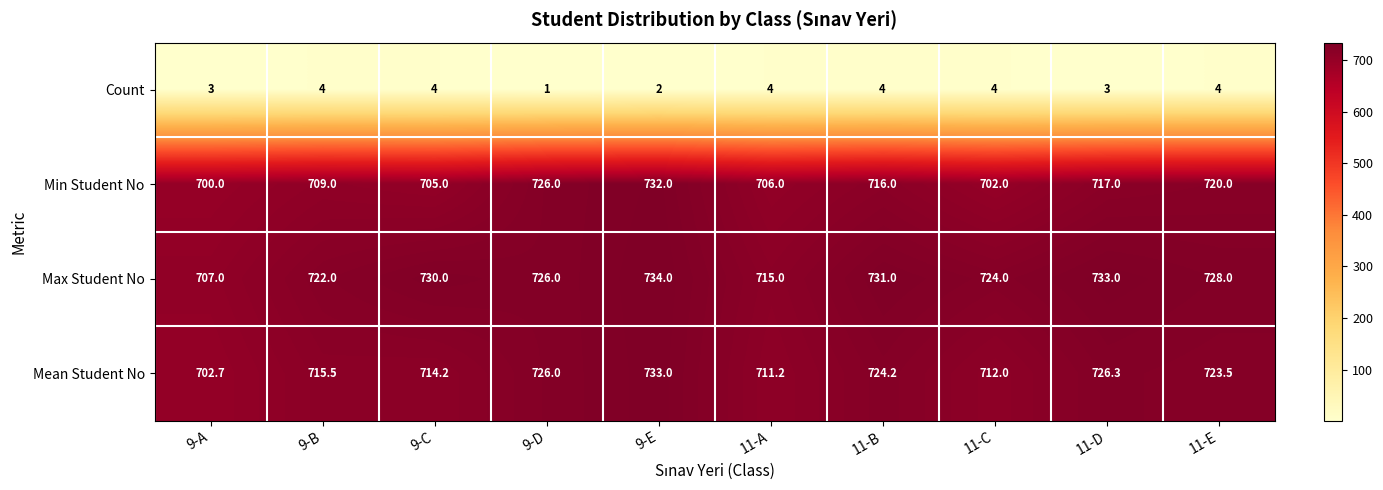

At how many categories does at least one series exceed 700?

10